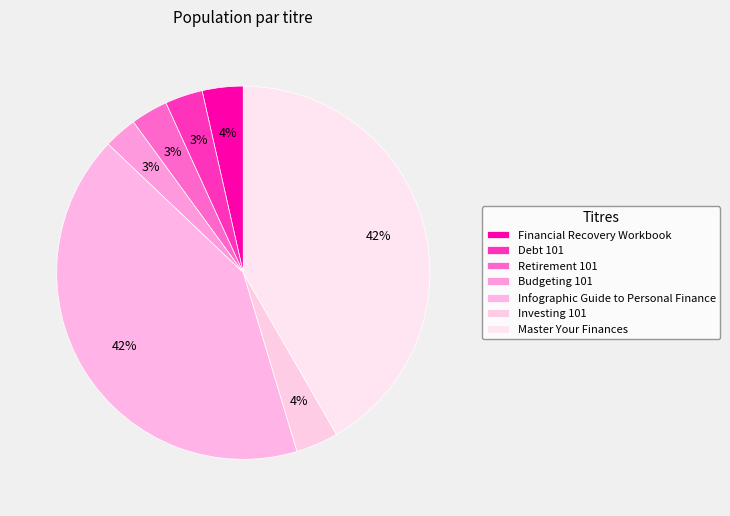

Is there a majority slice in this chart?

No